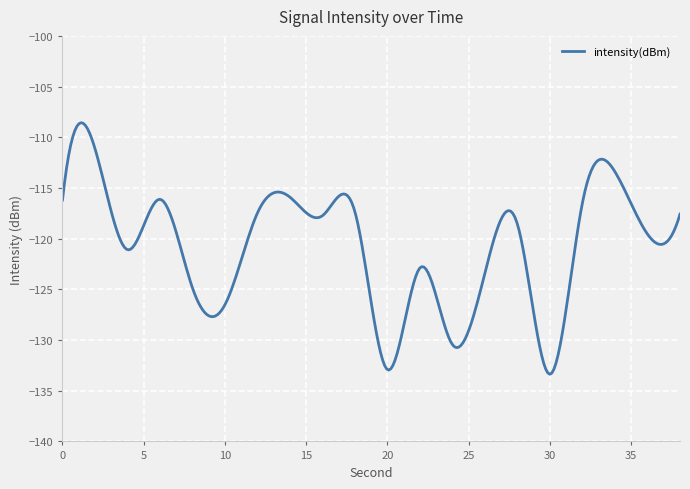

Count the number of data series in this chart.

1